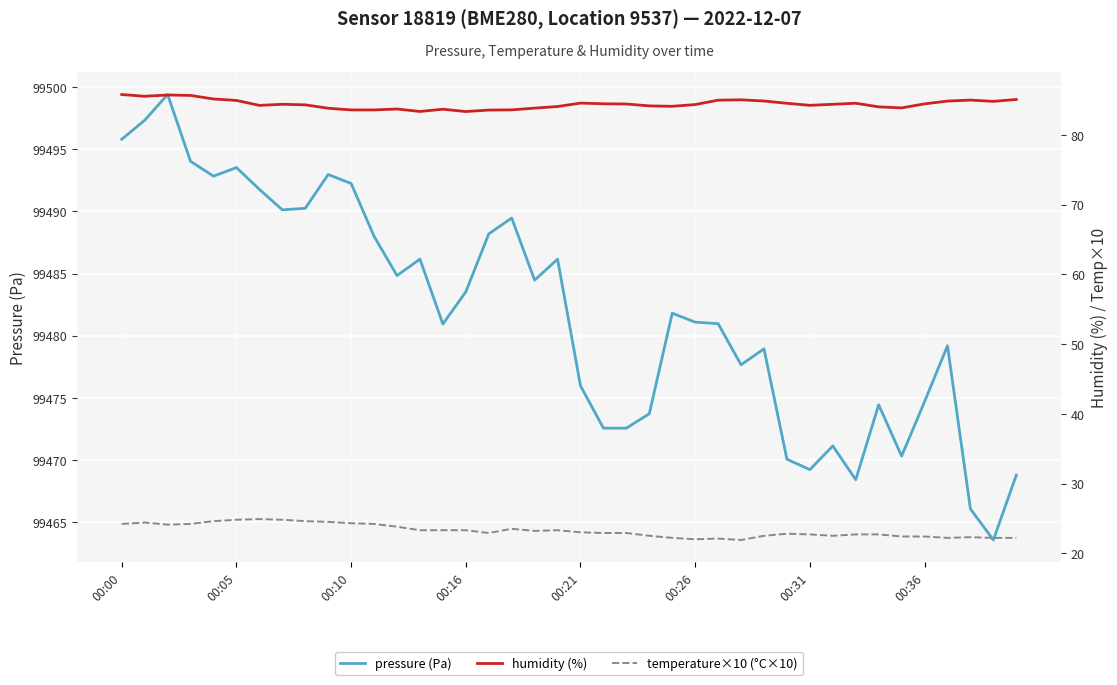

True or false: humidity (%) and pressure (Pa) intersect in this chart.

False